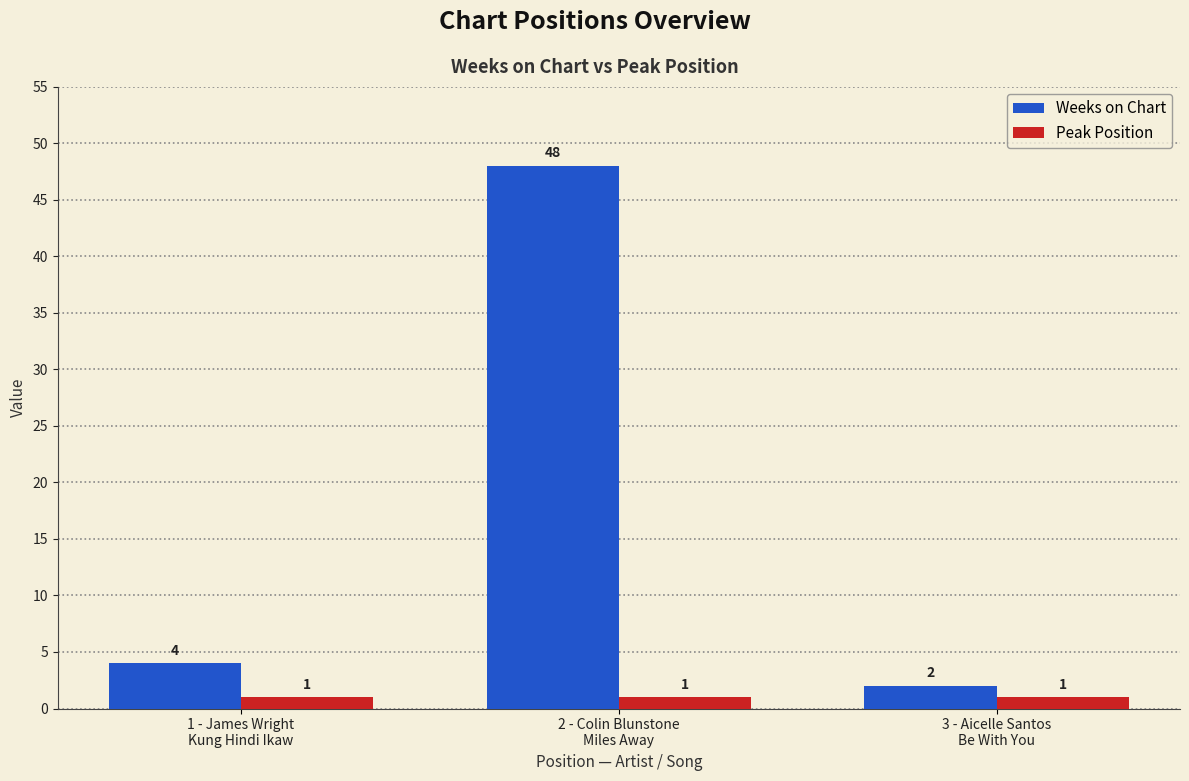

How many bars are there in total?

6